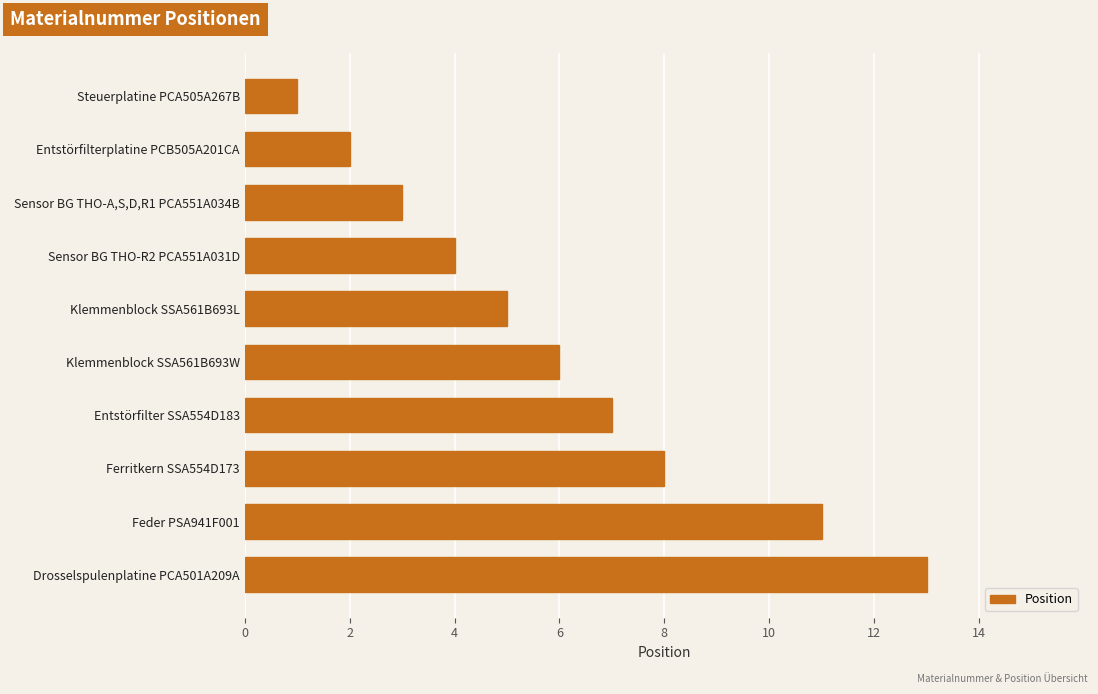

Reading top to bottom, transcribe all the data shown in this chart.

1	2	3	4	5	6	7	8	11	13